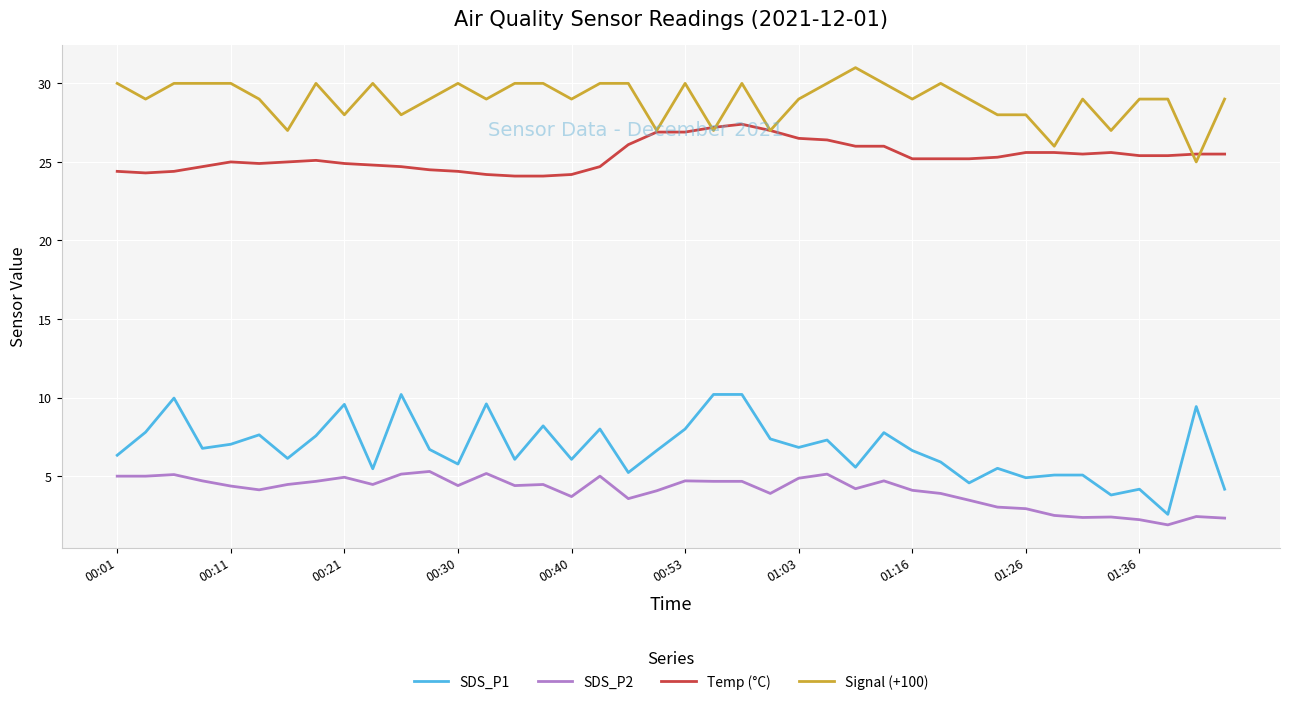

True or false: Temp (°C) and SDS_P2 cross at least once.

False